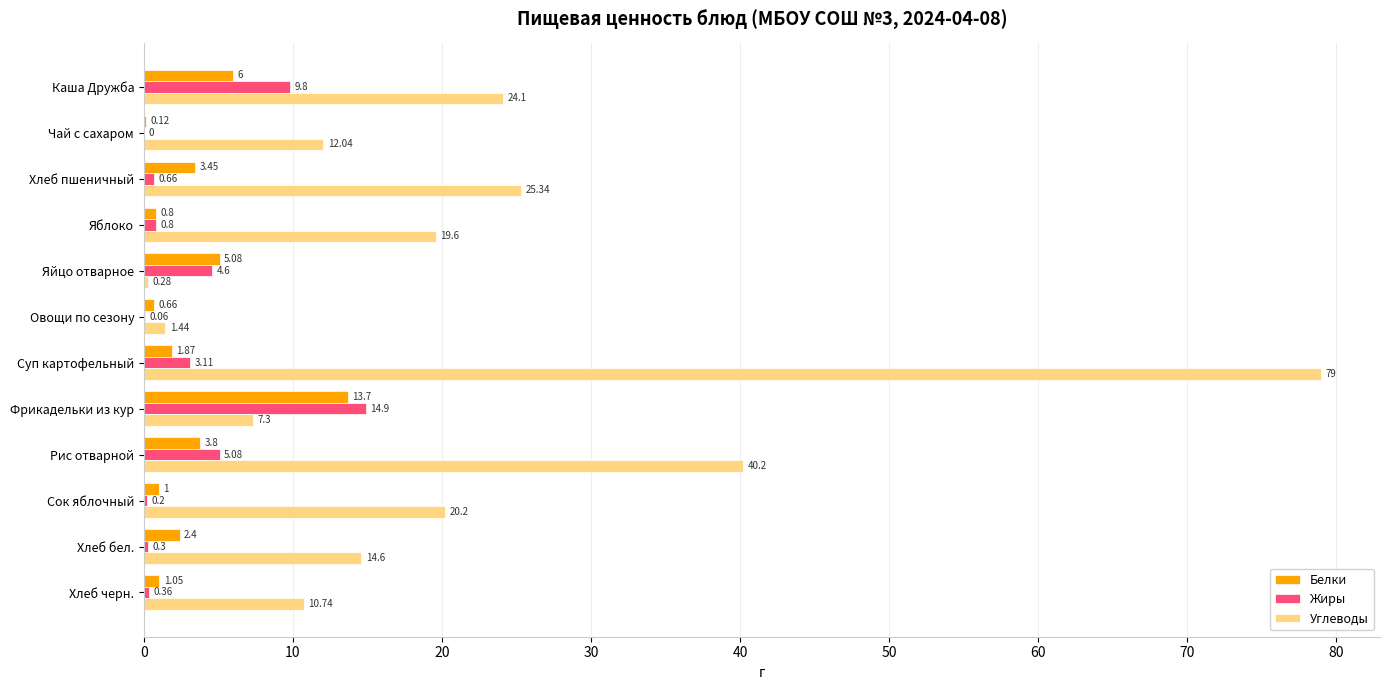

At which label is Белки closest to 6?

Каша Дружба